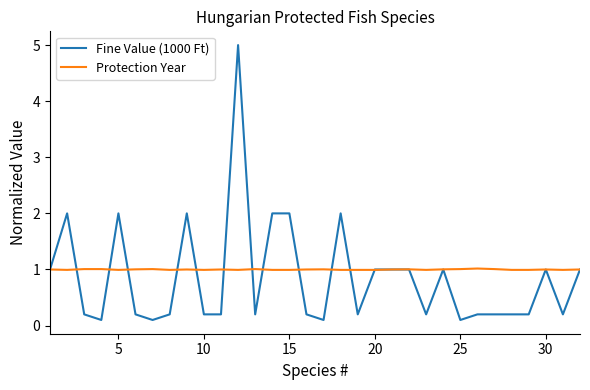

How many lines are shown in the chart?

2